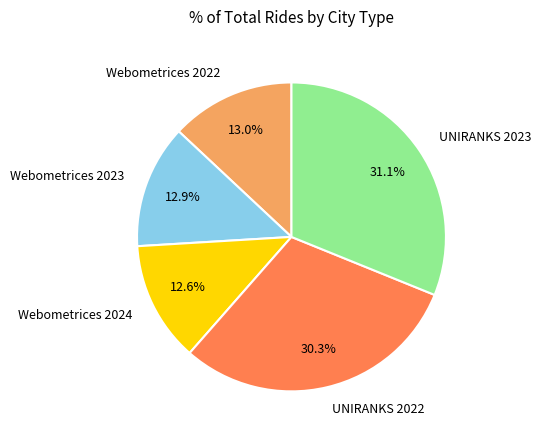

What is the largest slice in the pie chart?

UNIRANKS 2023